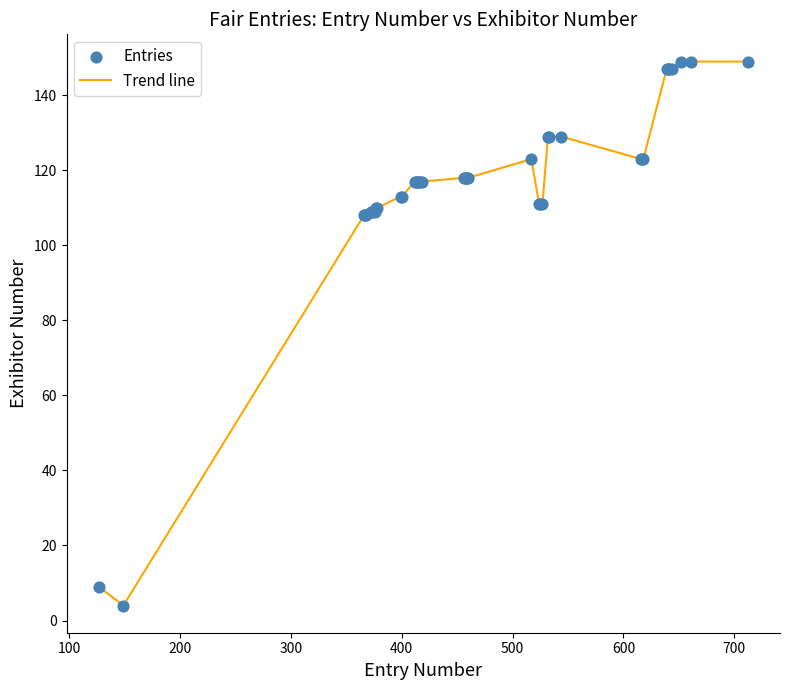

What is the smallest value displayed?

4